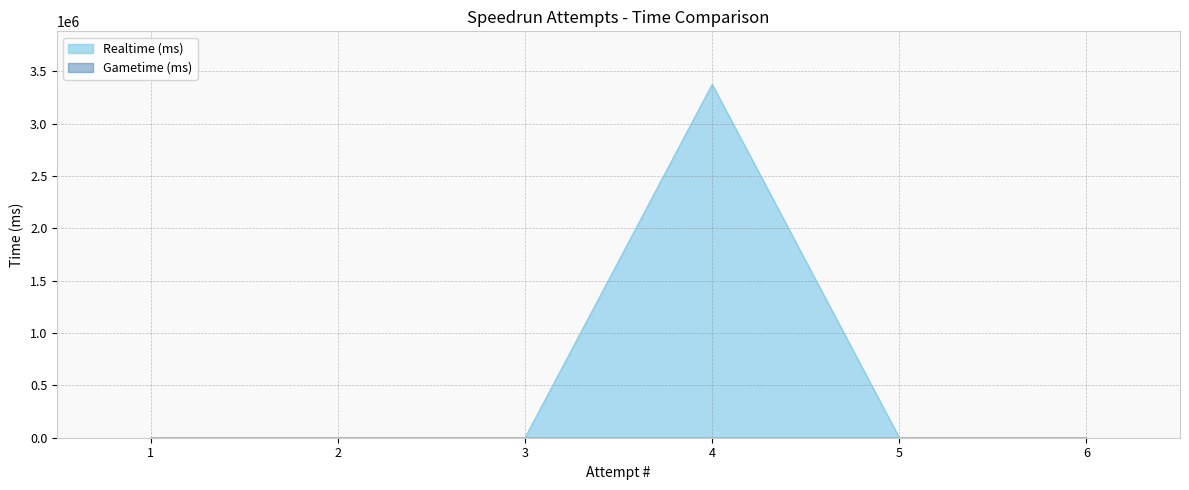

What are all the series names shown in the legend?

Realtime (ms), Gametime (ms)